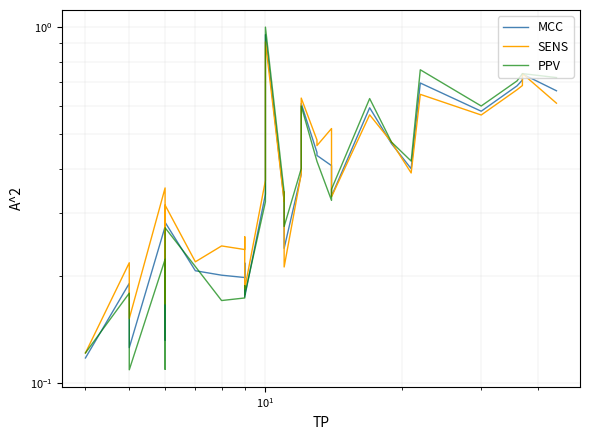

List the series in order of their peak value, highest first.

PPV, MCC, SENS